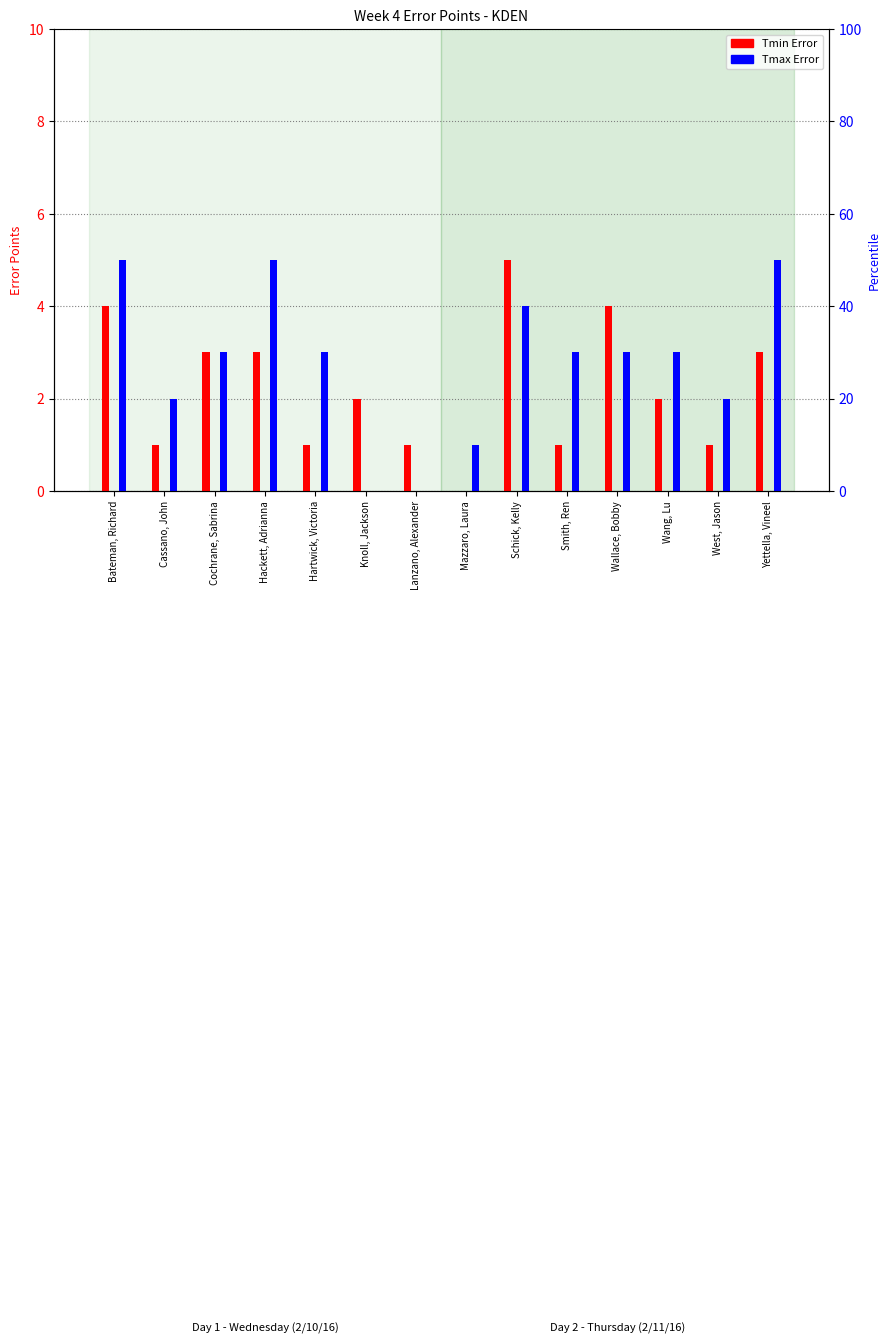

Between Cochrane, Sabrina and Schick, Kelly, which is larger?

Schick, Kelly